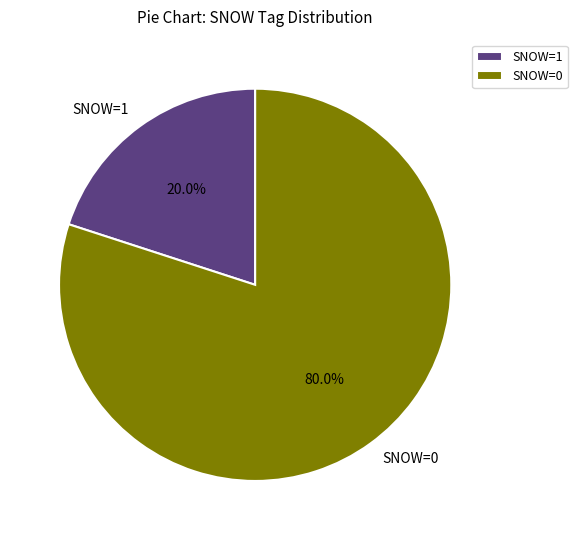

What percentage is NOT represented by SNOW=1?

80.0%